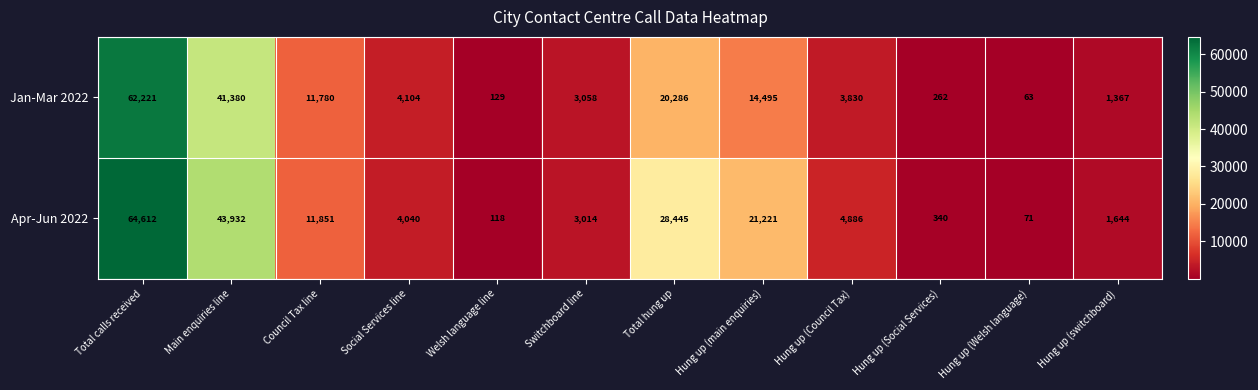

How many data points does each series have?

12